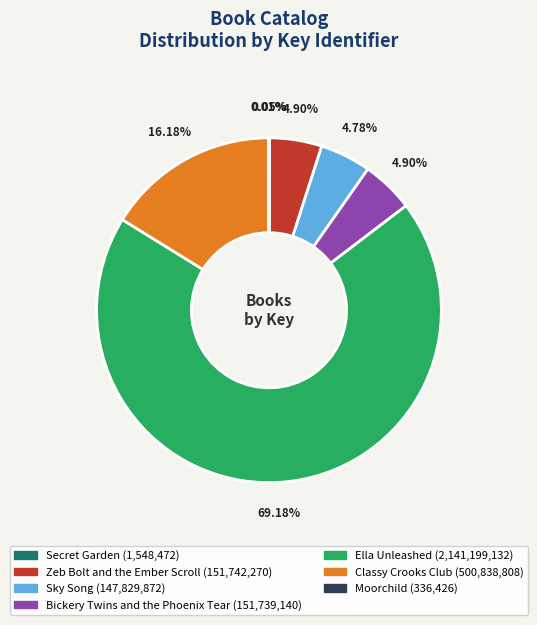

Is the sum of Bickery Twins and the Phoenix Tear and Ella Unleashed greater than half?

Yes